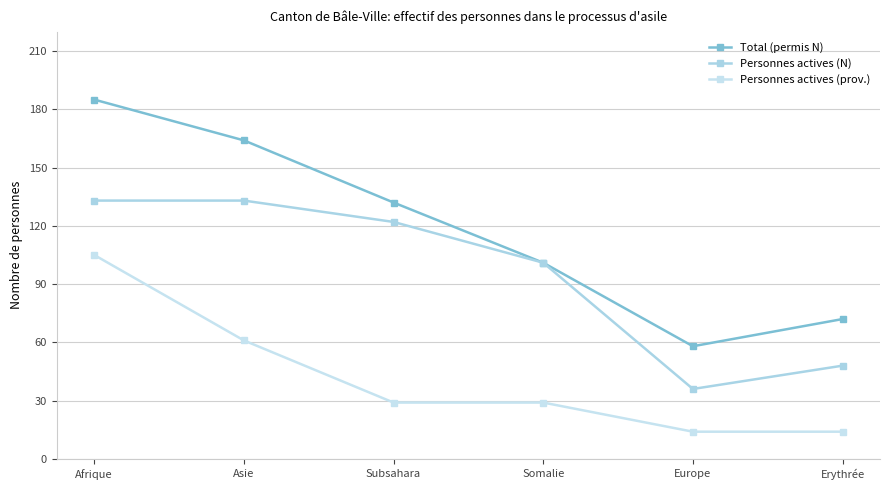

What is the sum of all Personnes actives (N) values?

573